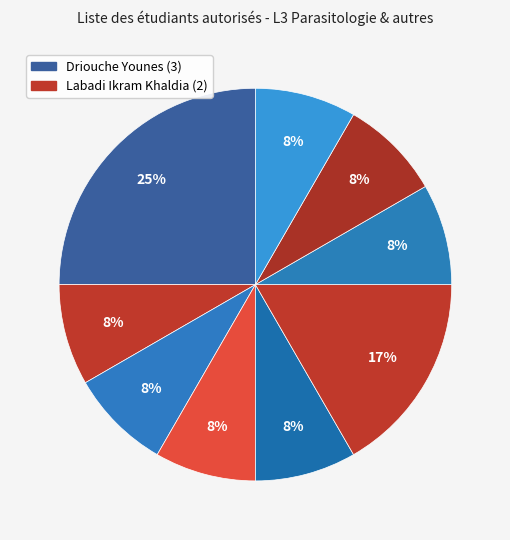

Which slice is the largest?

Driouche Younes